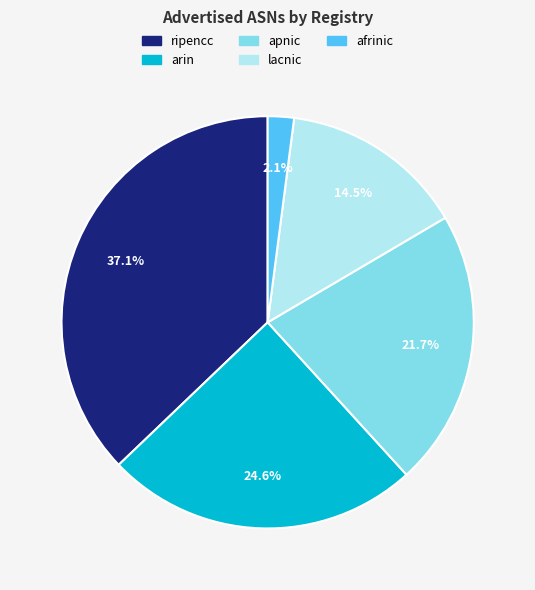

Which has a higher value, apnic or arin?

arin